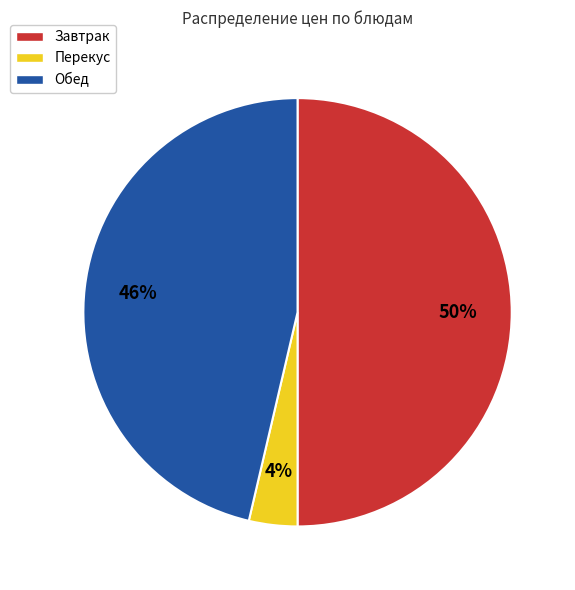

To the nearest percent, what is the difference between the largest and smallest slice percentages?

46%